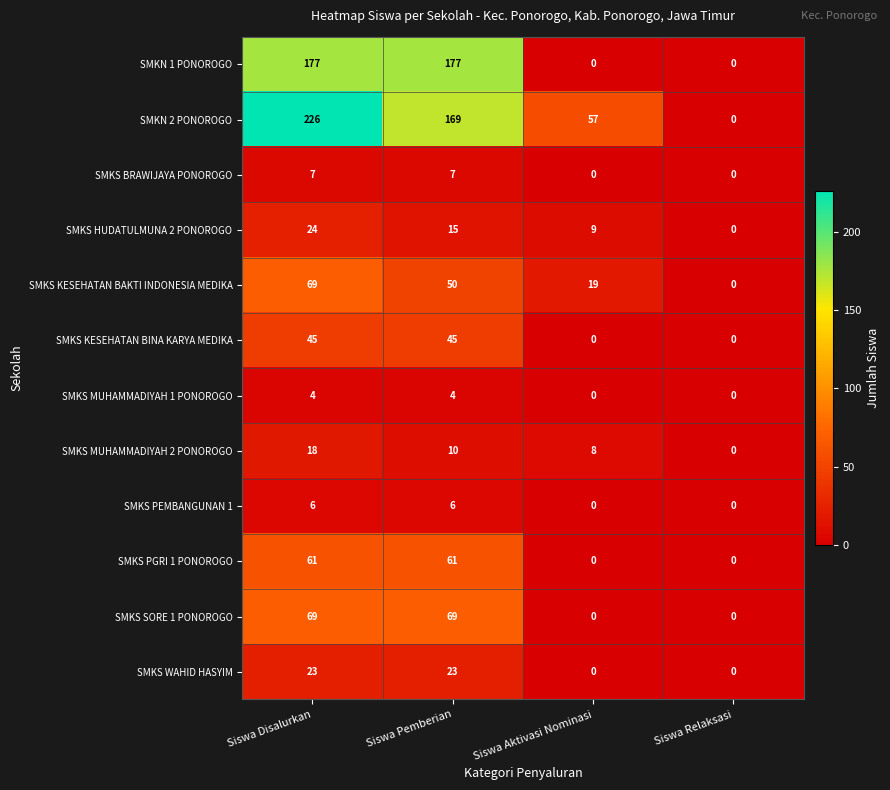

The value of SMKS KESEHATAN BINA KARYA MEDIKA at Siswa Relaksasi is -23. True or false?

False